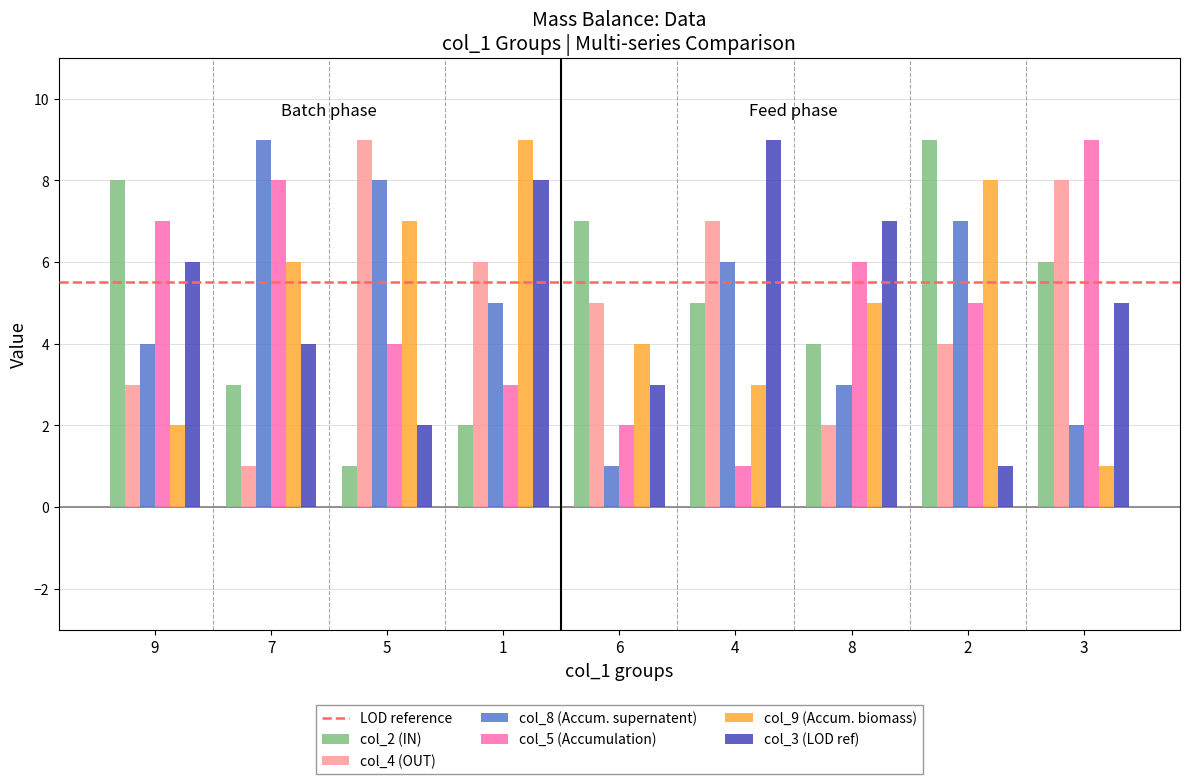

True or false: col_5 (Accumulation) has a value of 1 at 6.

False